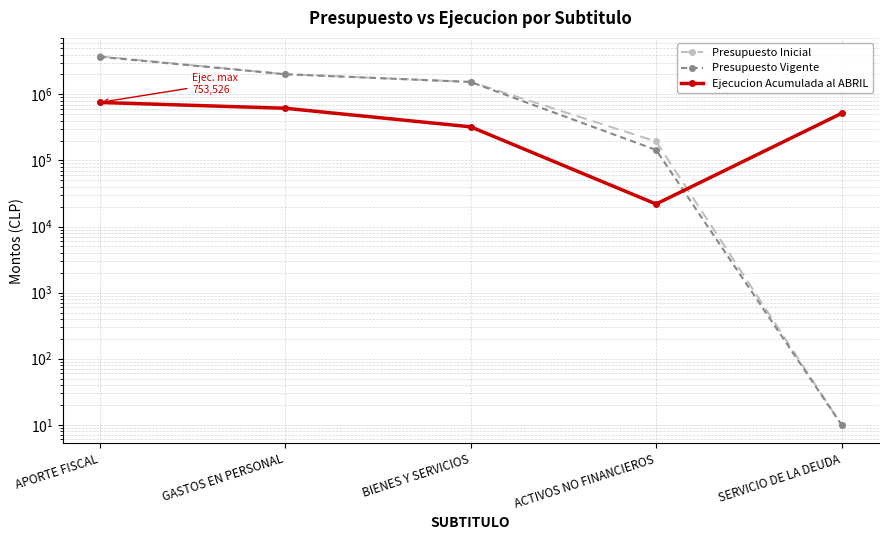

Is the value of Ejecucion Acumulada al ABRIL at GASTOS EN PERSONAL greater than the value of Presupuesto Inicial at APORTE FISCAL?

No